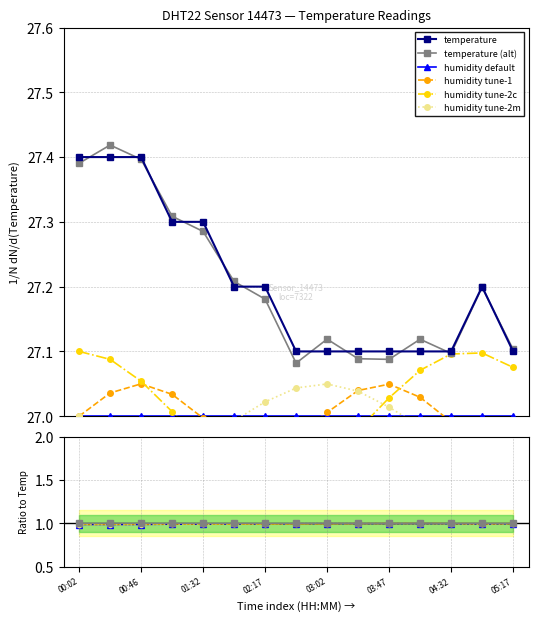

What is the average value of the temperature series?

27.2